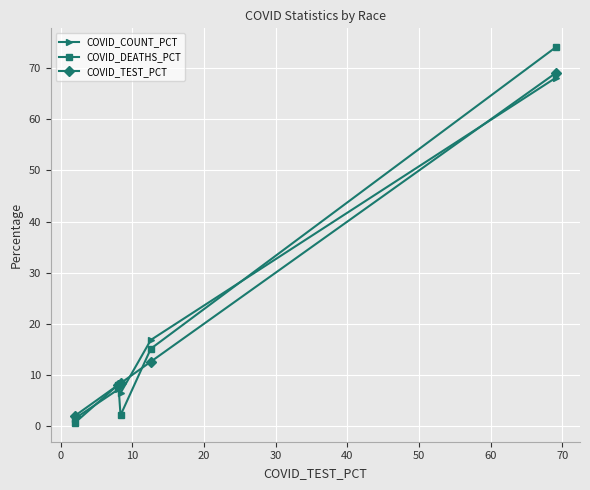

In COVID_DEATHS_PCT, how many points are lower than both neighbors (excluding endpoints)?

1